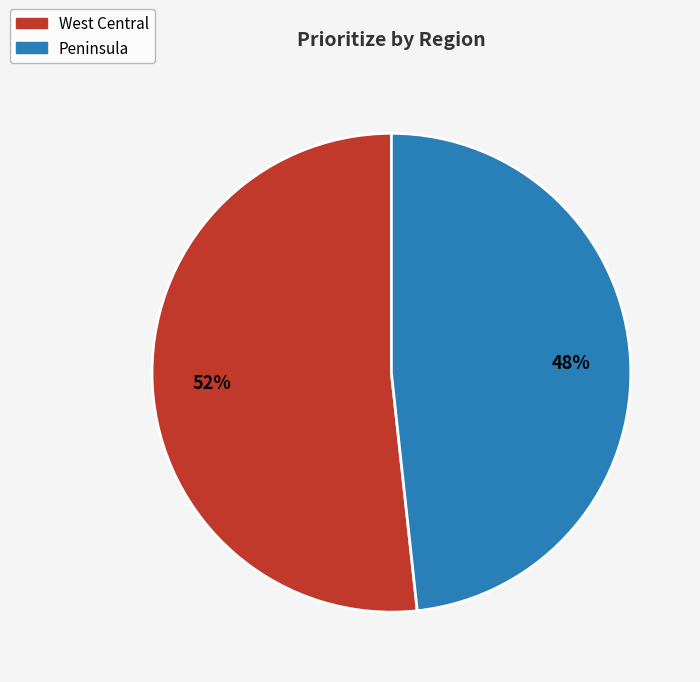

What is the largest slice in the pie chart?

West Central